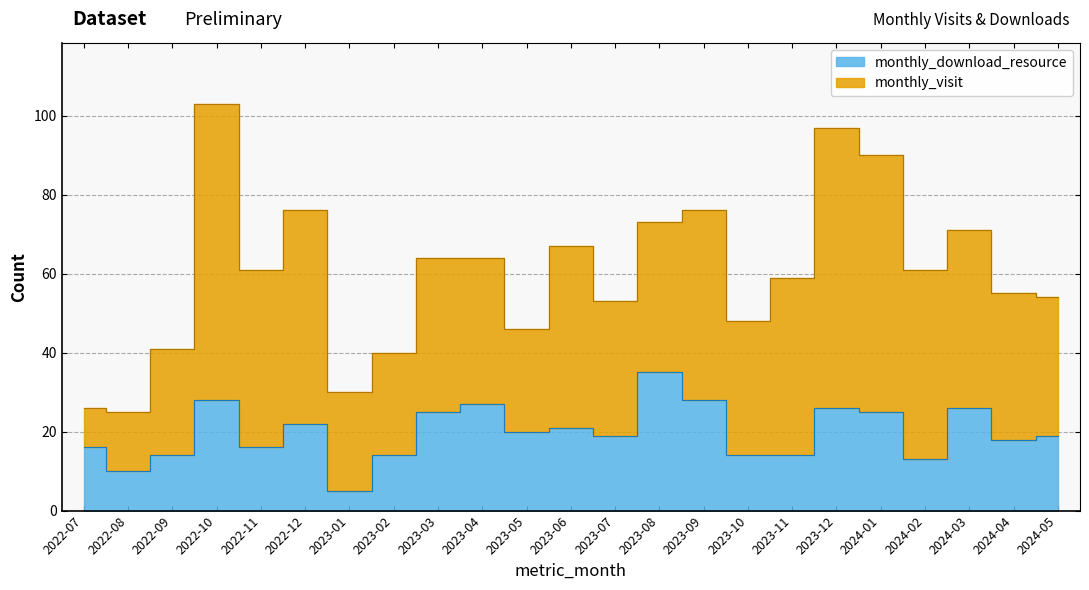

Which label corresponds to the smallest value in the chart?

2023-01